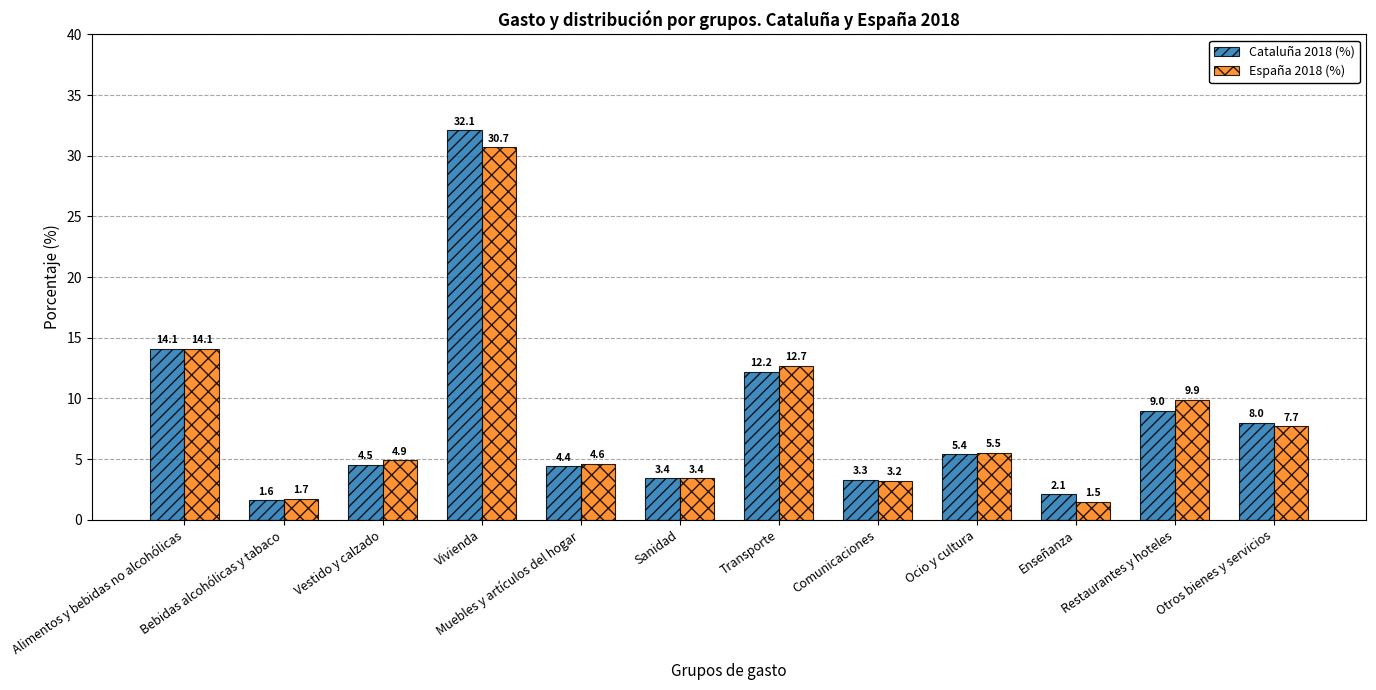

What is the total value across all series at Comunicaciones?

6.5